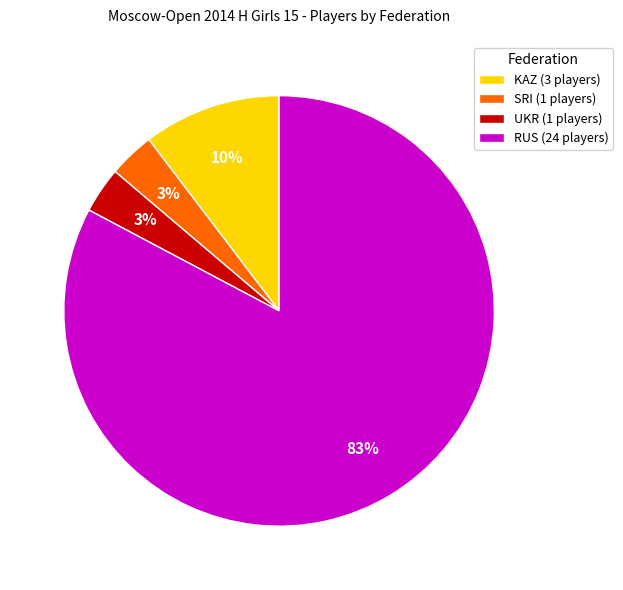

Is RUS the majority of the pie?

Yes